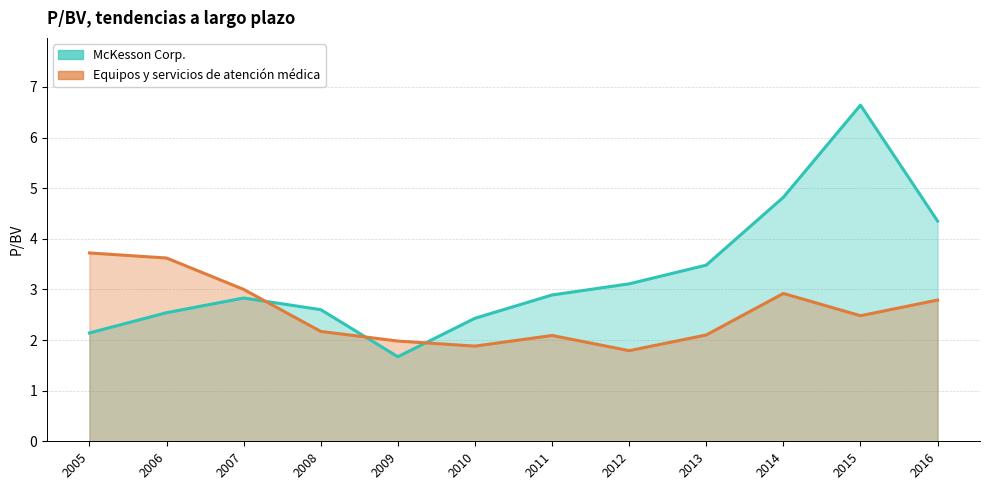

What is the value of the Equipos y servicios de atención médica point at the 7th from the left?

2.1